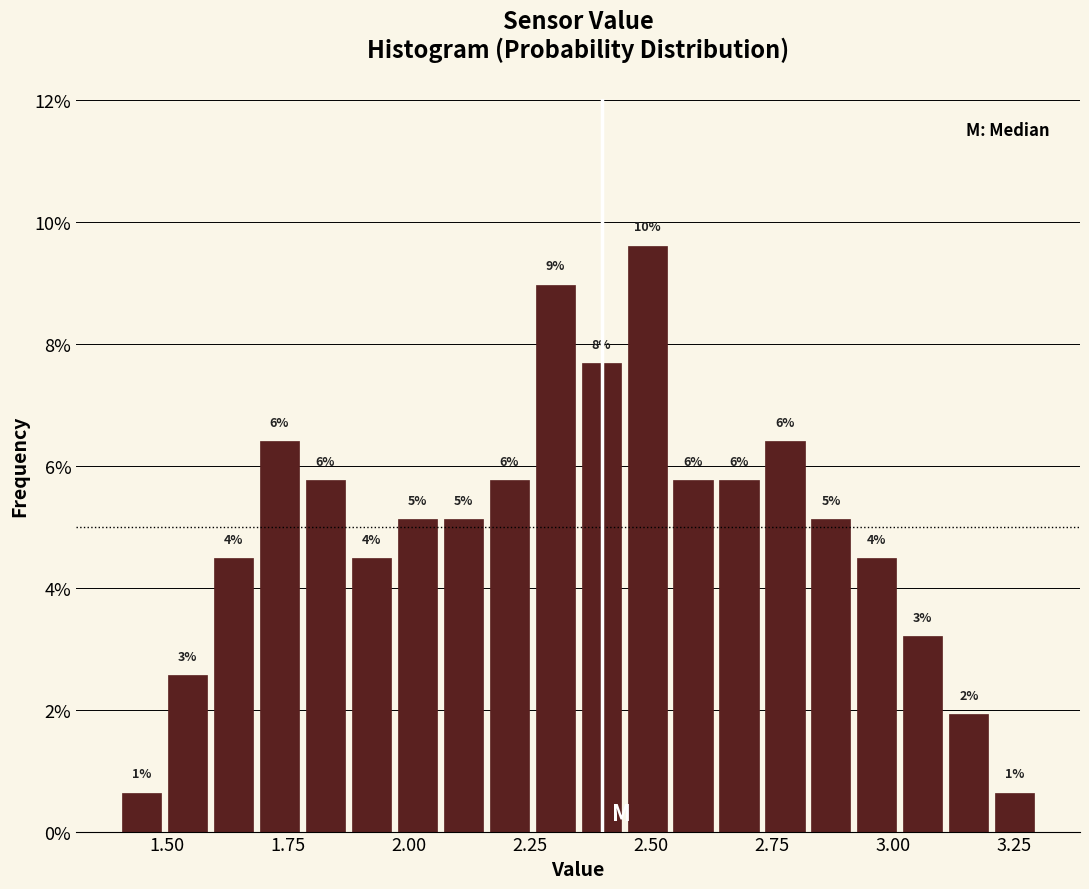

Read against the x-axis, roughly where is the centre of the tallest bar?

2.50